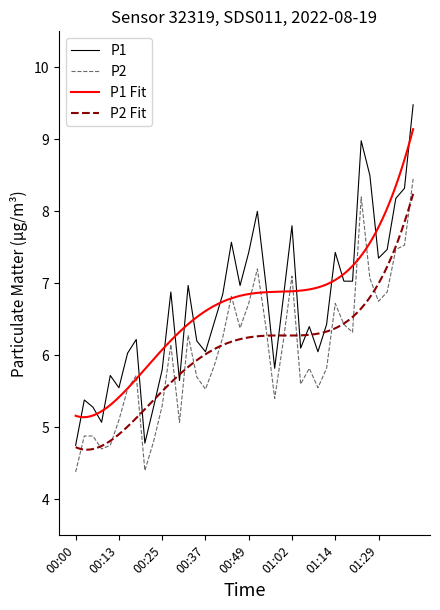

What is the label of the 33rd point from the right?

00:17